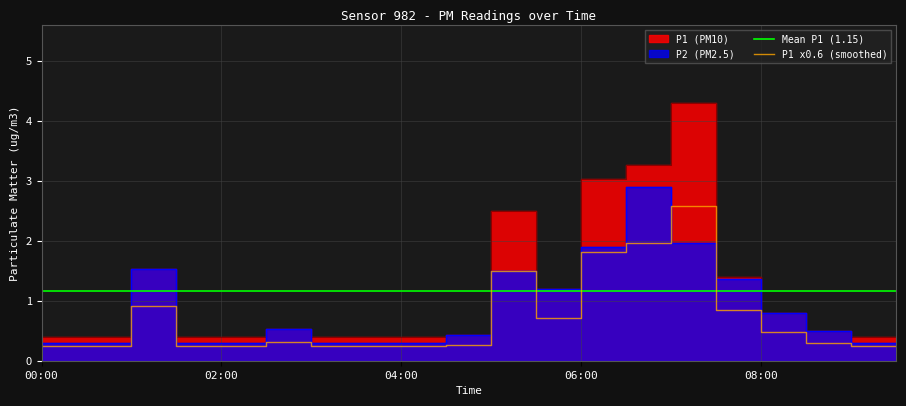

Is it true that P1 x0.6 (smoothed) equals 0.2 at 04:00?

True